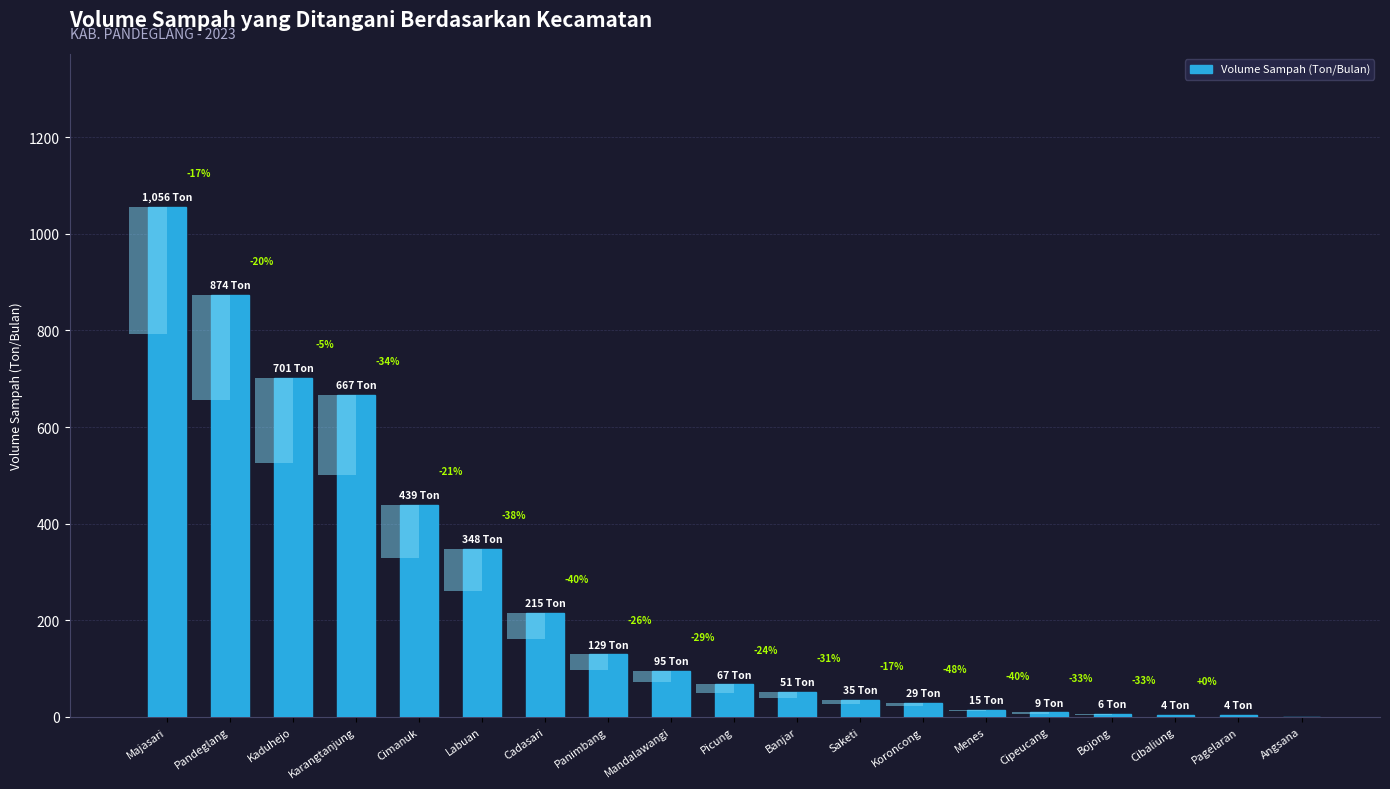

What is the average value?

250